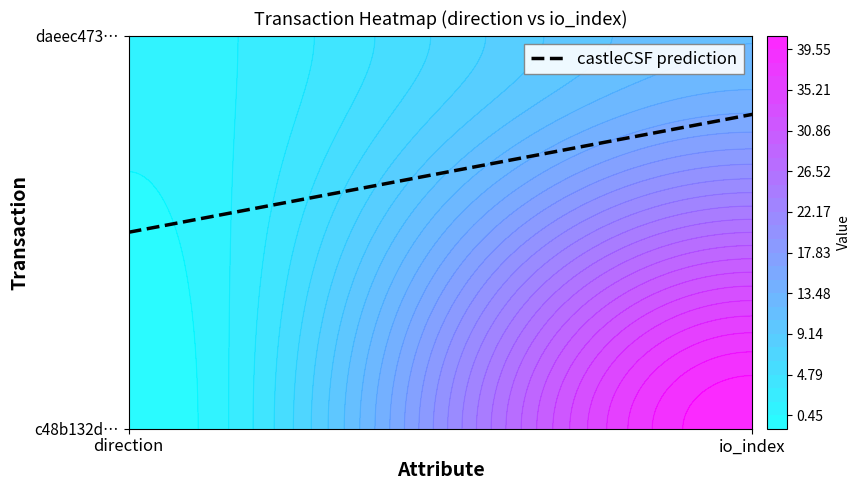

What is the minimum value shown in the chart?

-1